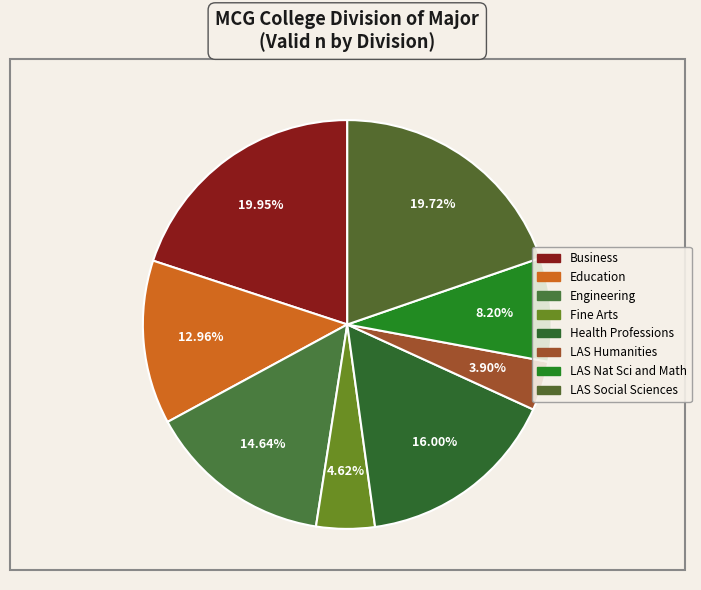

What is the largest slice in the pie chart?

Business